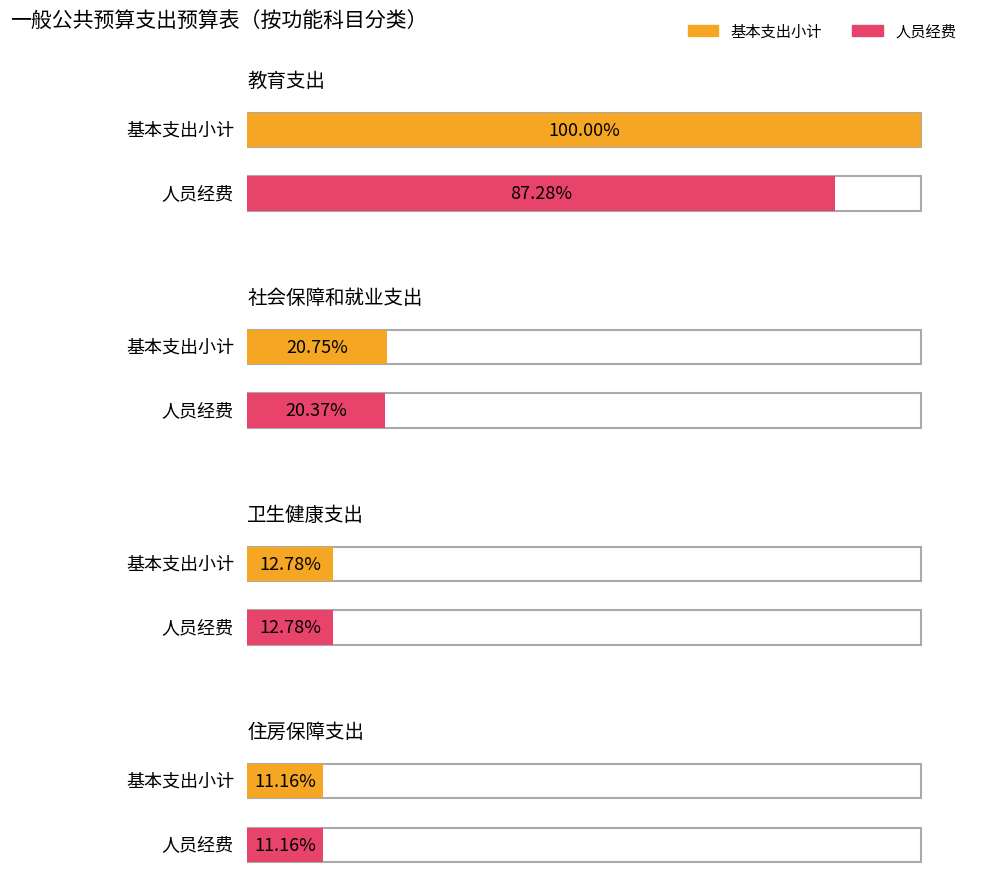

At which category does the chart reach its minimum across all series?

住房保障支出